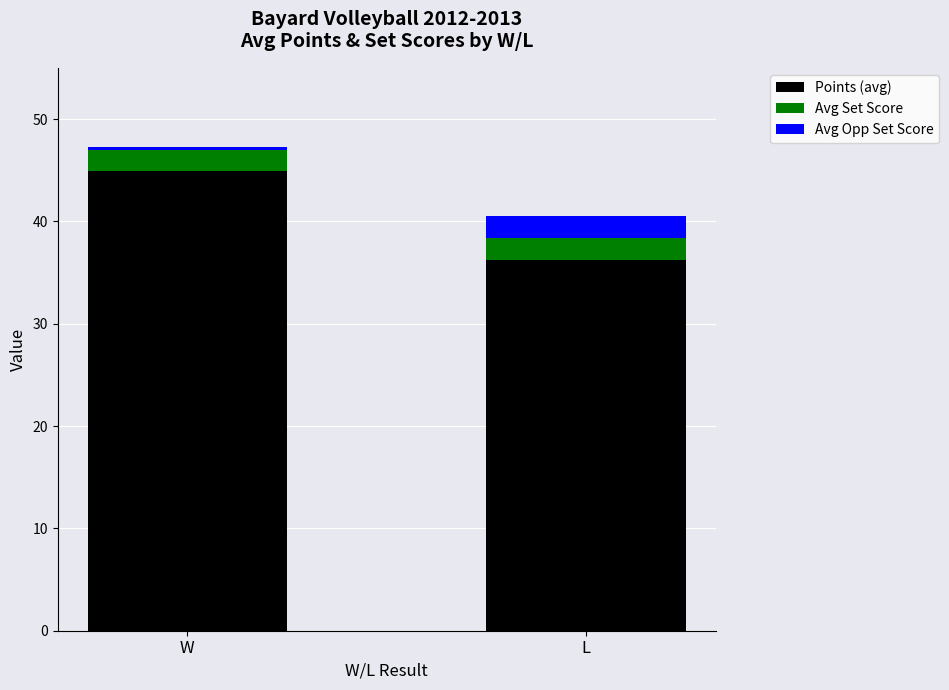

Count the number of data series in this chart.

3